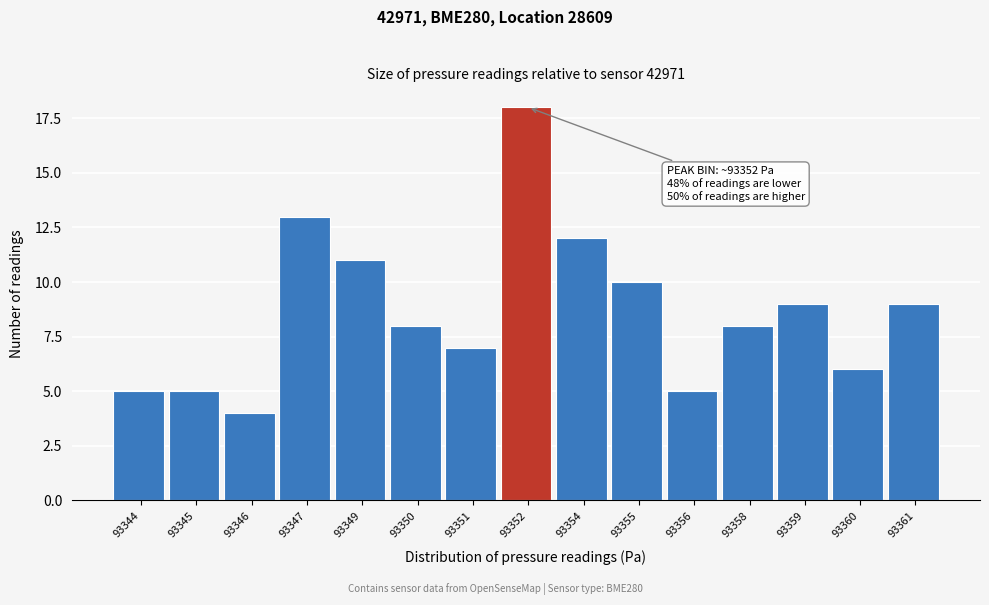

Reading left to right, extract all data points from this chart.

5	5	4	13	11	8	7	18	12	10	5	8	9	6	9